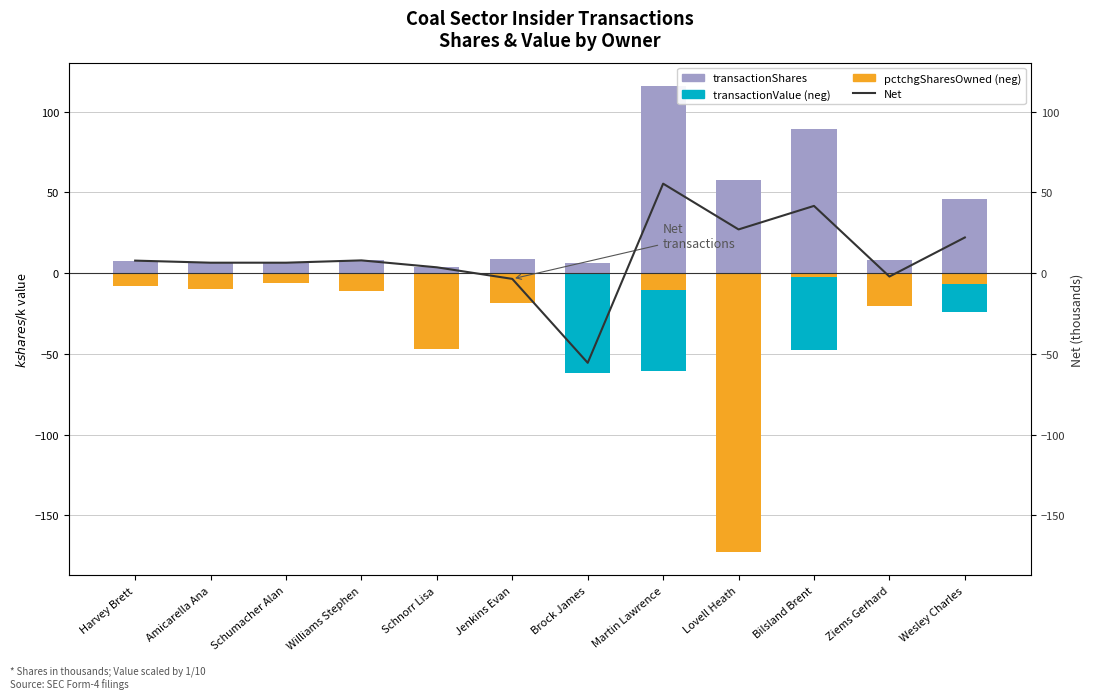

Which category has the lowest value in the transactionValue (neg) series?

Brock James